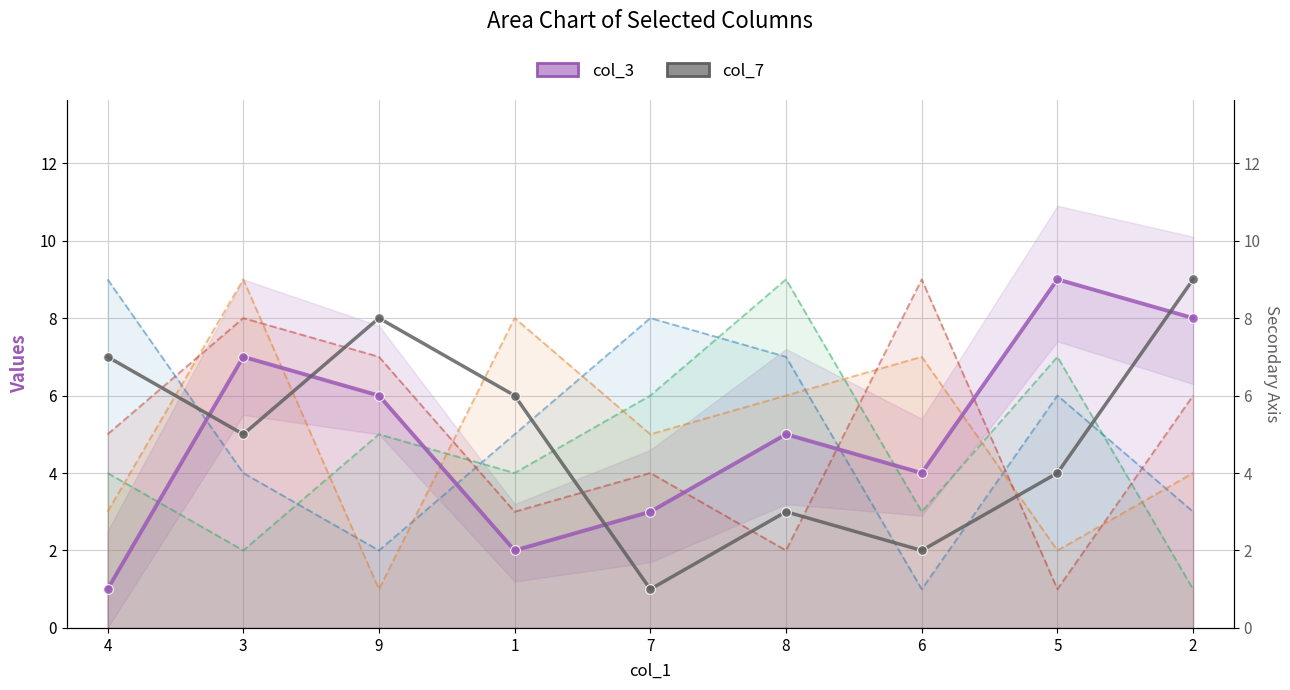

What is the difference between the maximum and second lowest values in the col_4 series?

7